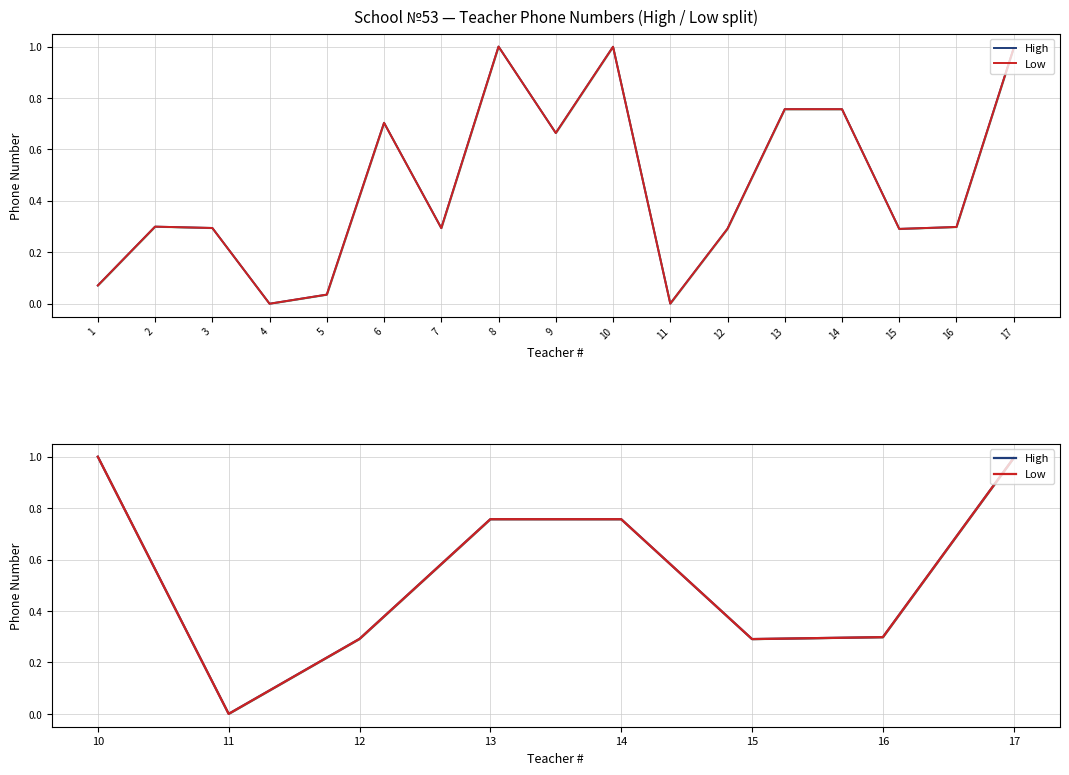

The value of High at 11 is 0.0. True or false?

False